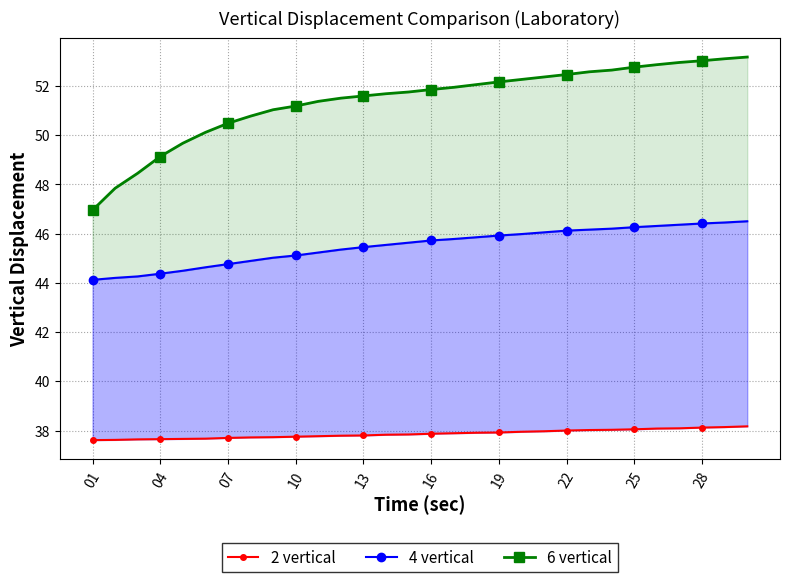

Between 25 and 12, which series saw the biggest shift?

6 vertical